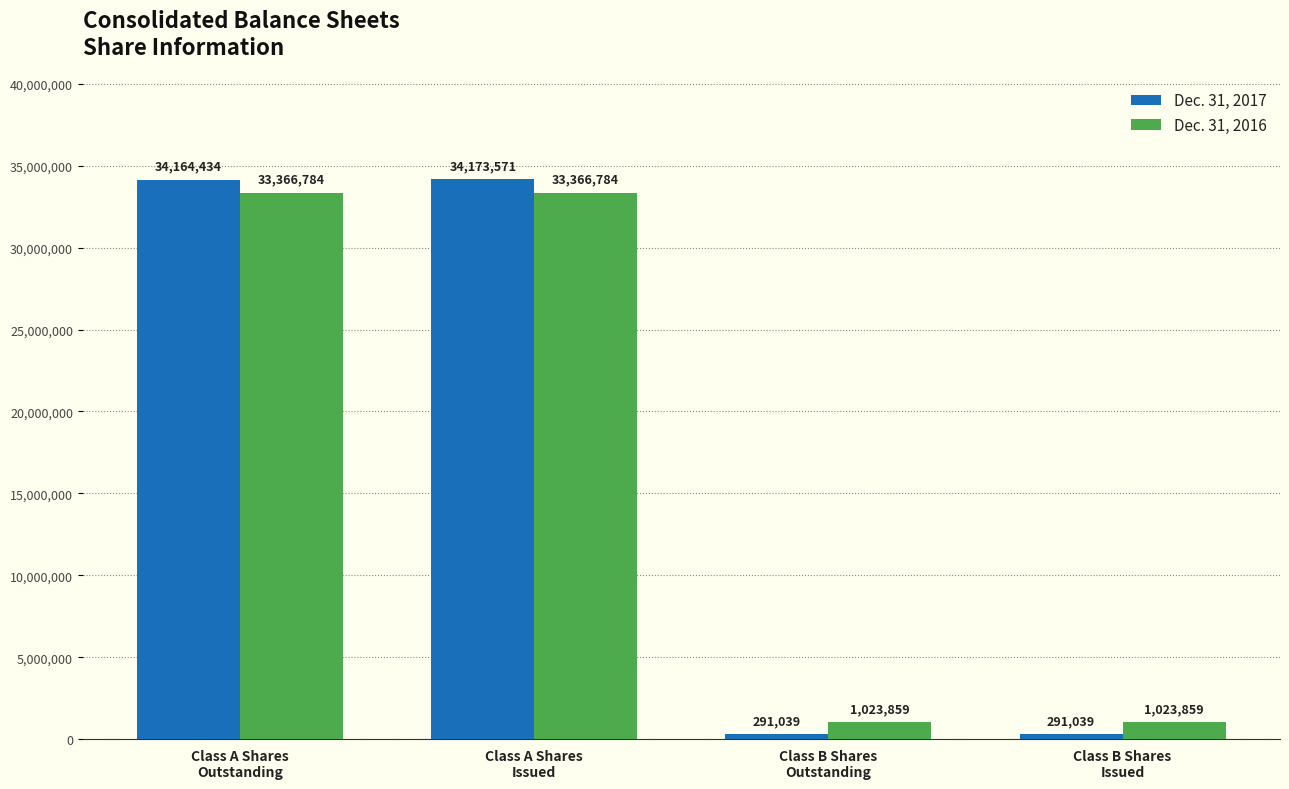

Are the bars grouped side by side (vs. stacked)?

Yes